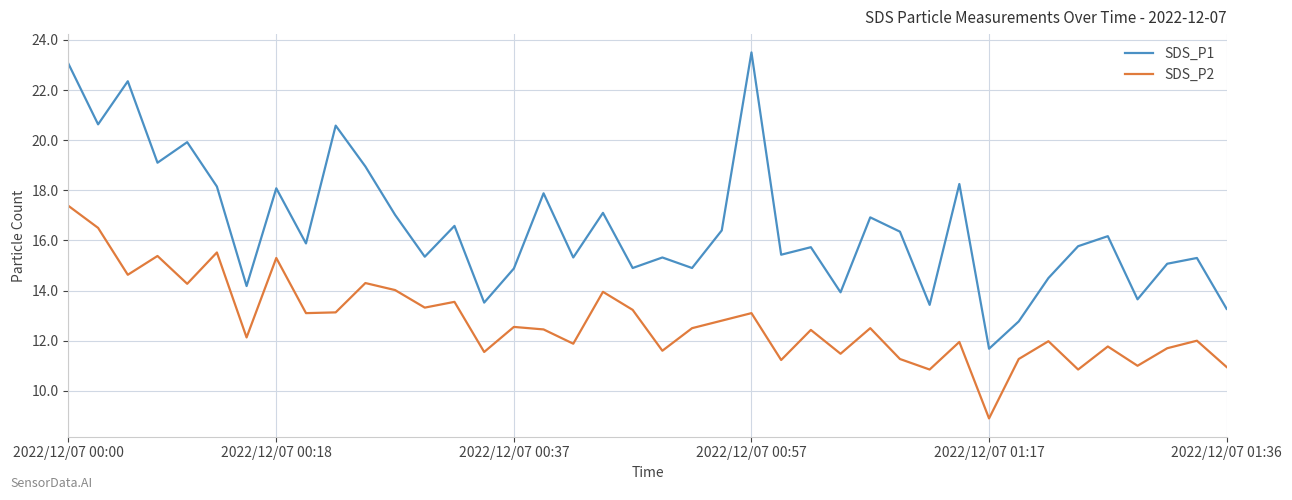

Which series has the largest total across all categories?

SDS_P1